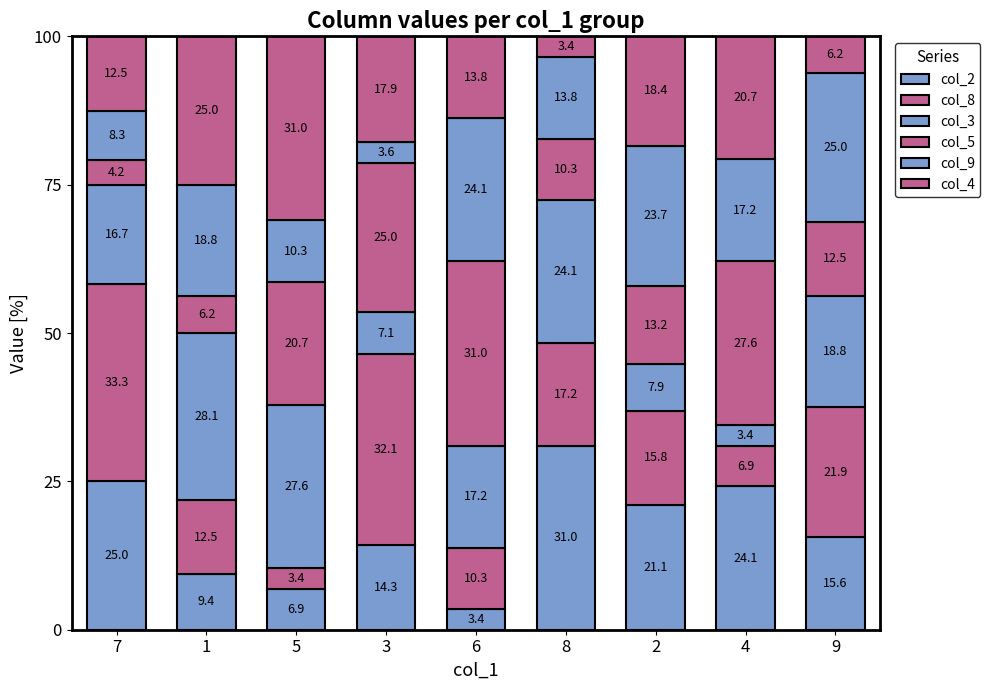

Count the number of data series in this chart.

6